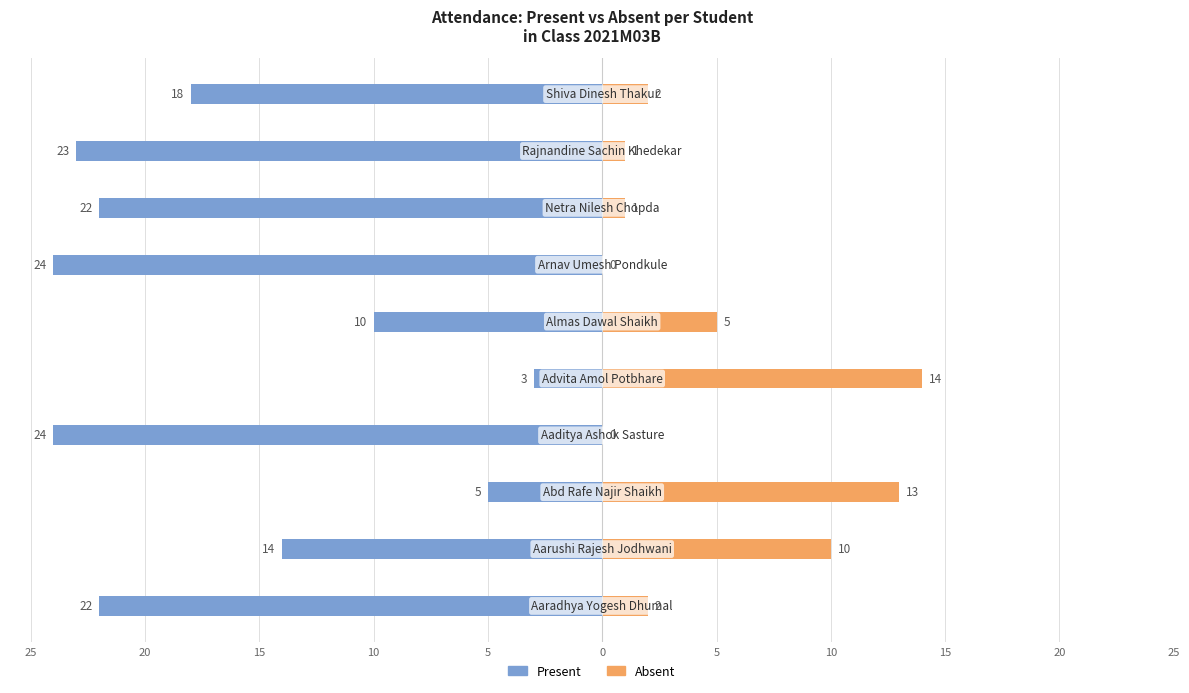

What is the total value across all series at 20?

-24